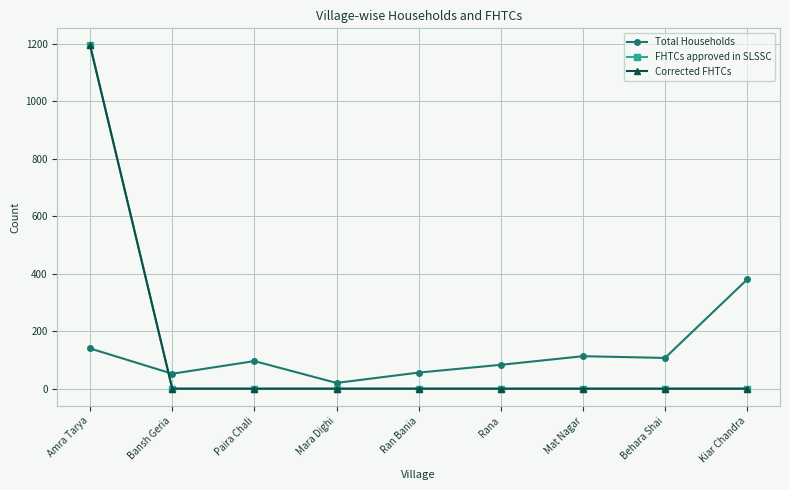

Is this an area chart (filled region under the line)?

No